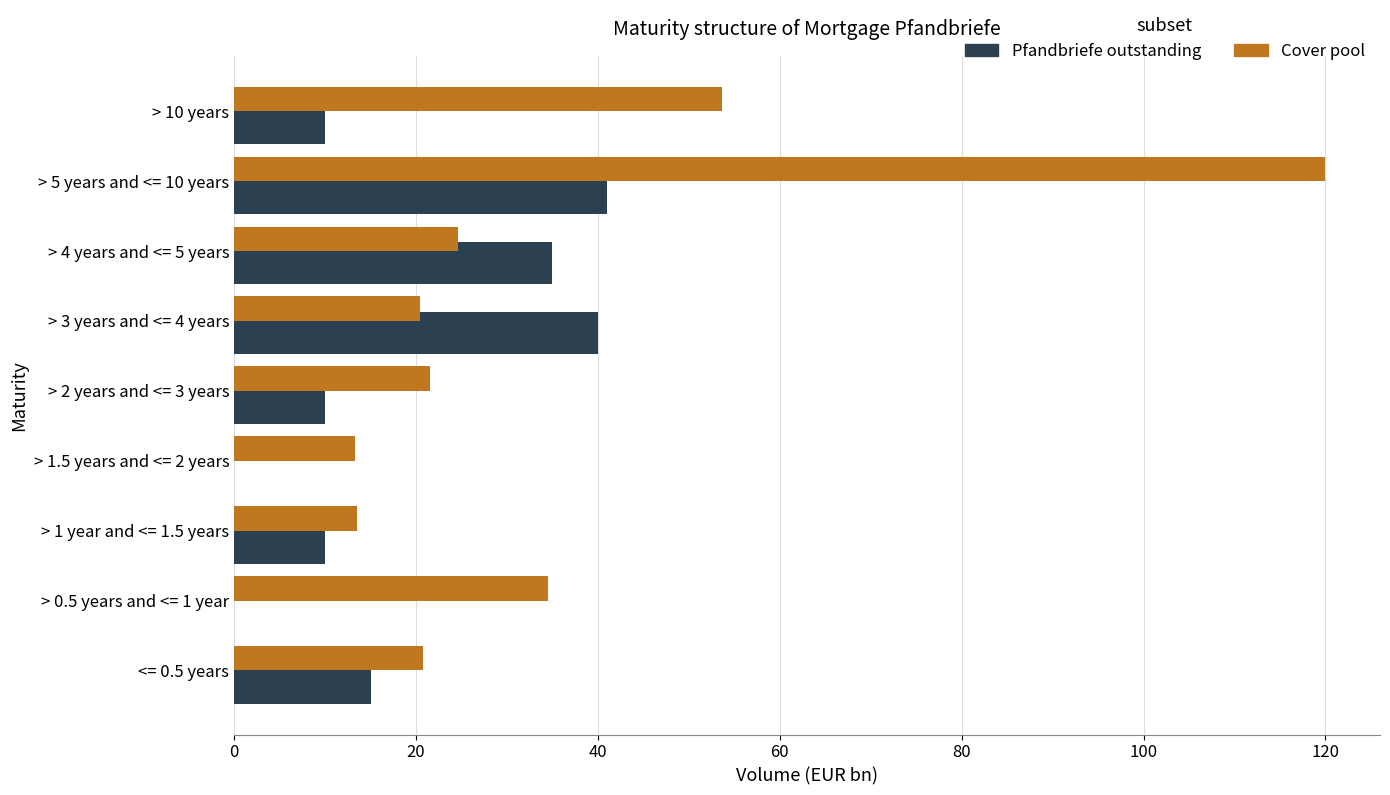

Is it true that Pfandbriefe outstanding equals 35.0 at > 4 years and <= 5 years?

True